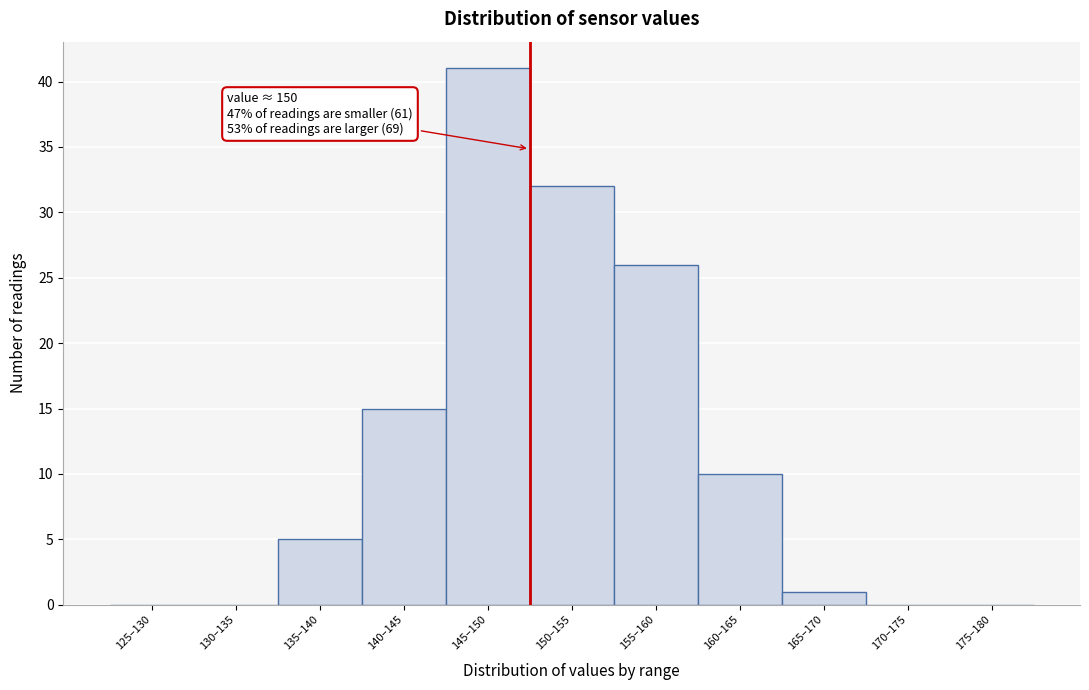

Reading left to right, transcribe all the data shown in this chart.

125–130=0	130–135=0	135–140=5	140–145=15	145–150=41	150–155=32	155–160=26	160–165=10	165–170=1	170–175=0	175–180=0